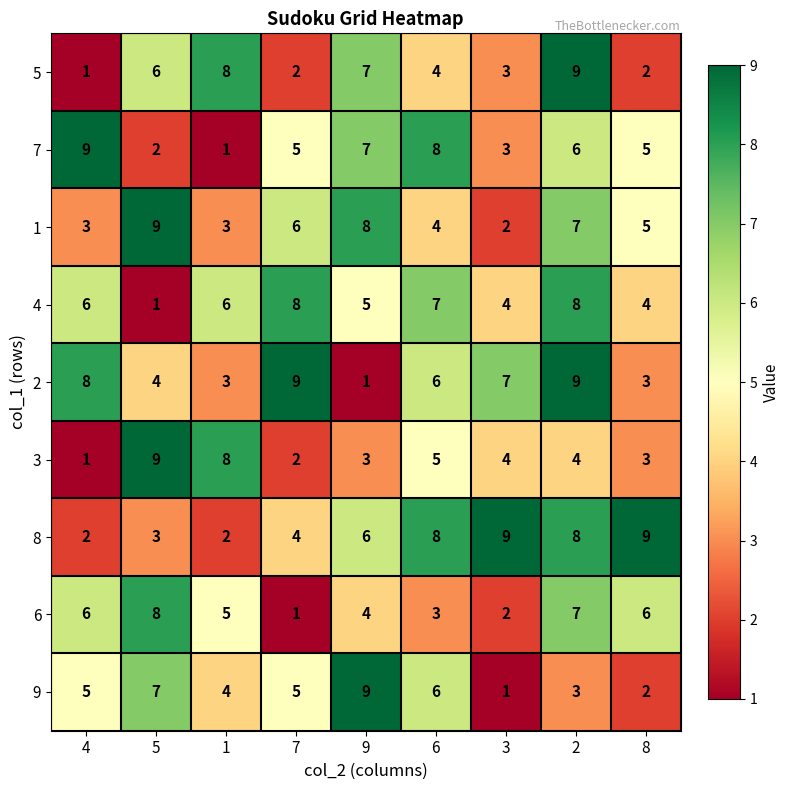

What is the sum of the 3 values at 7 and 1?

10